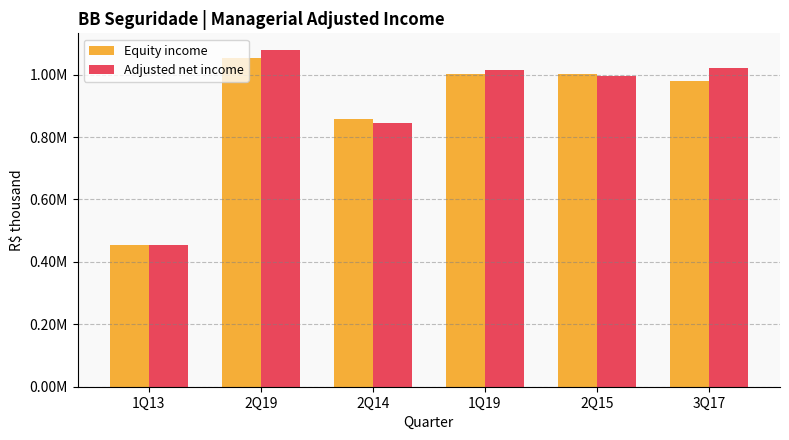

Between 2Q15 and 3Q17, which is larger?

2Q15